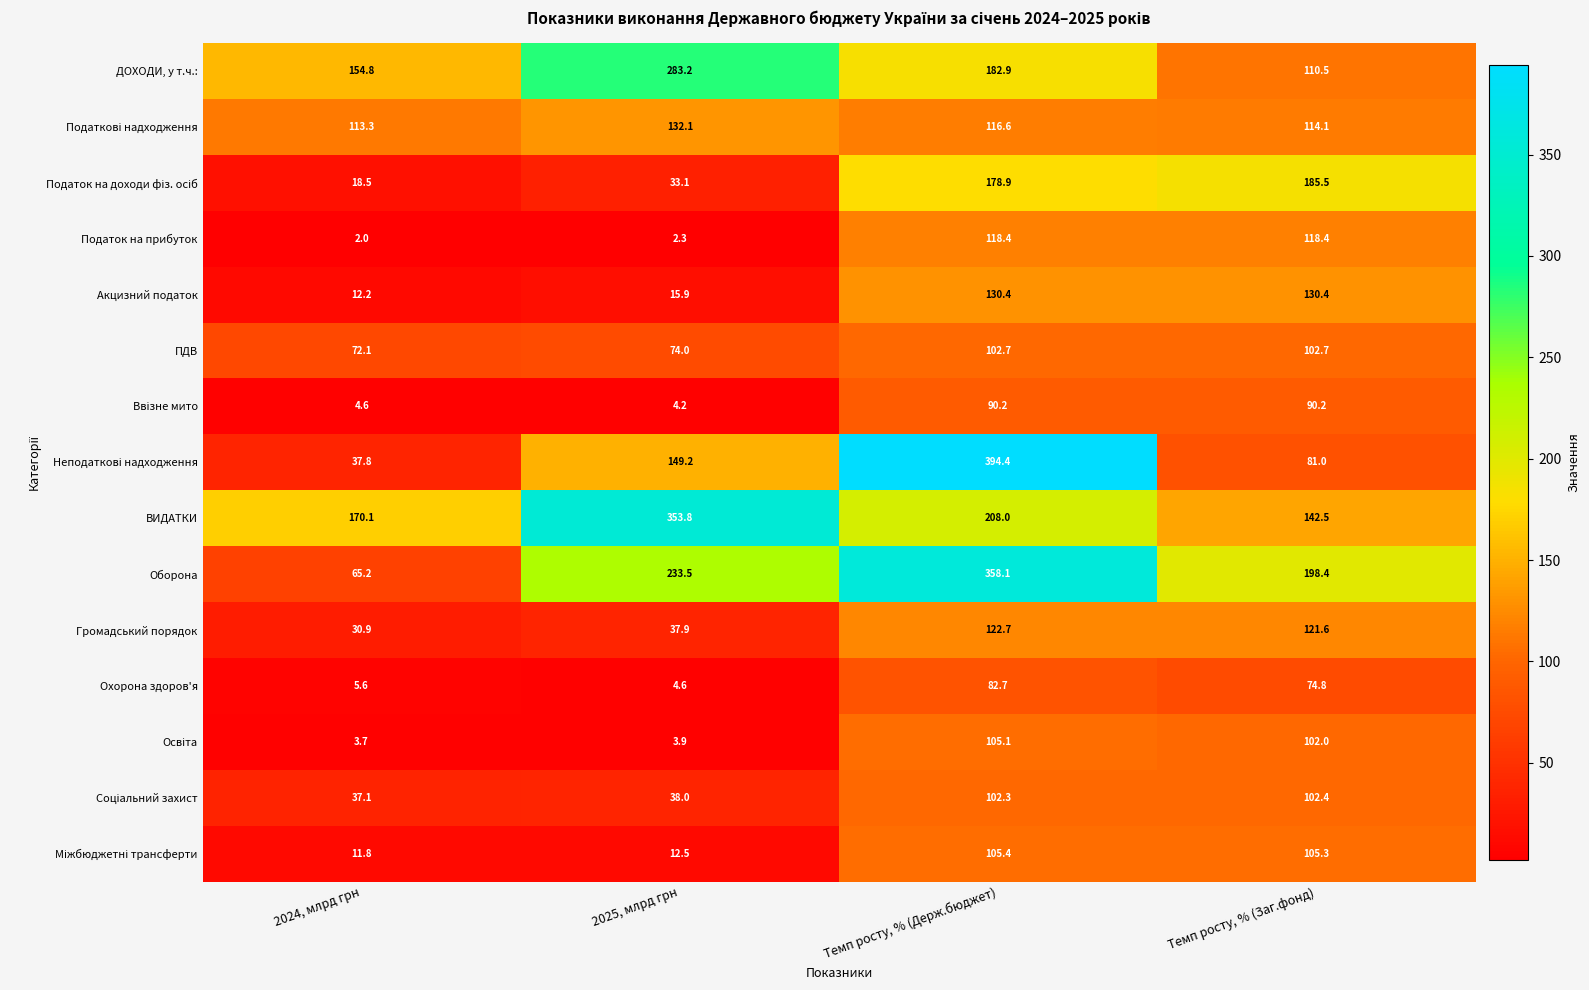

How many series are shown in this chart?

15